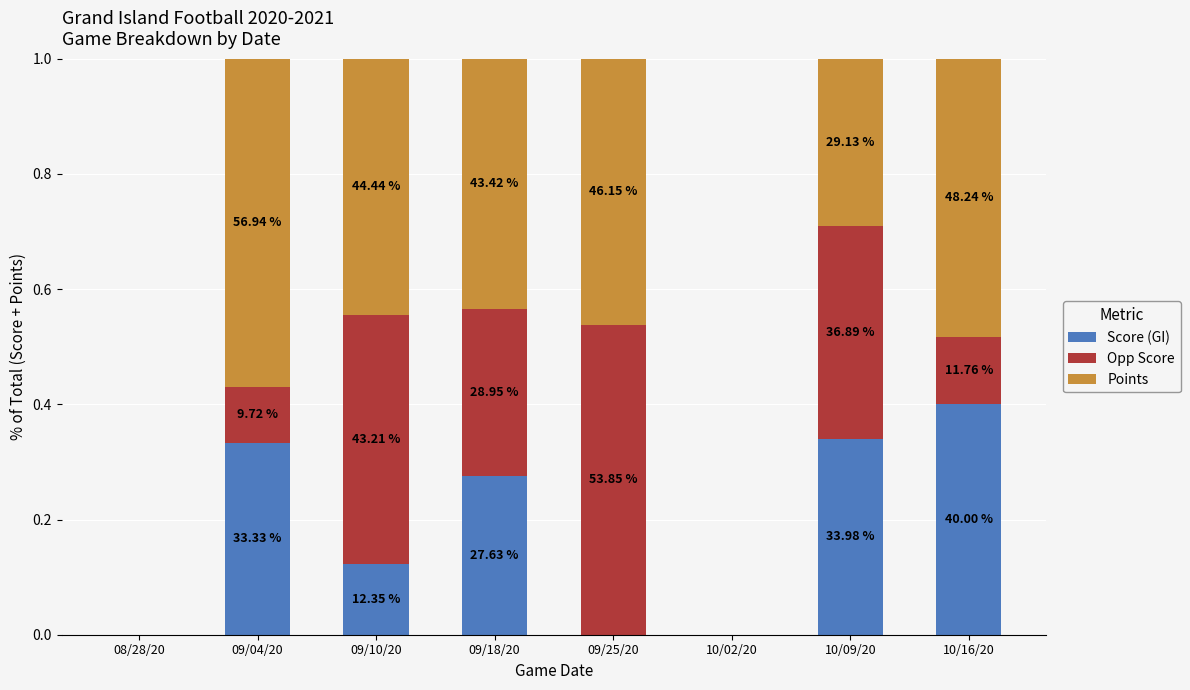

Are the bars grouped side by side (vs. stacked)?

No